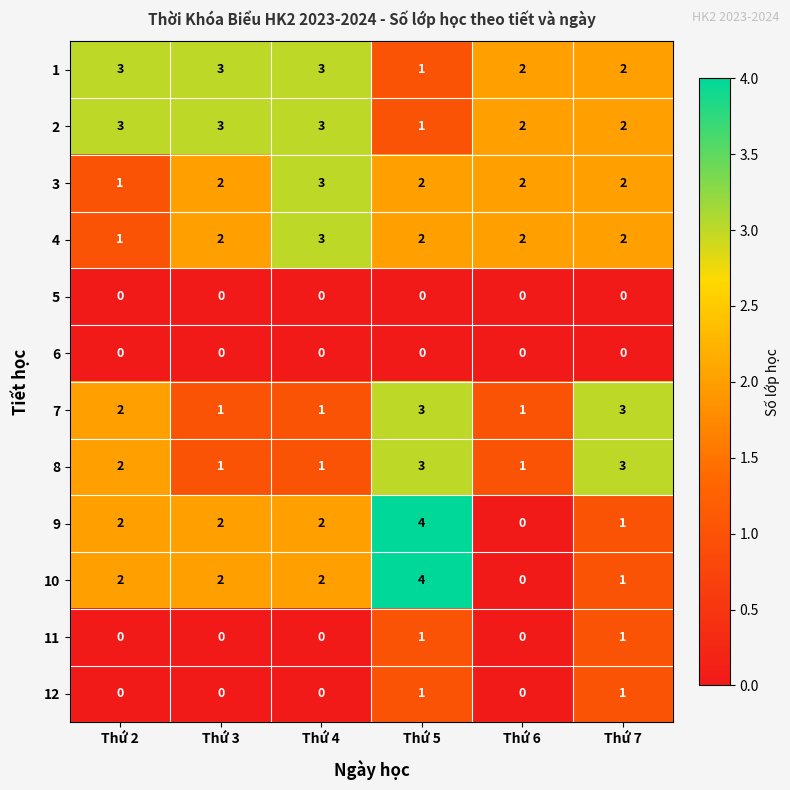

At which category is the sum across all series the highest?

Thứ 5